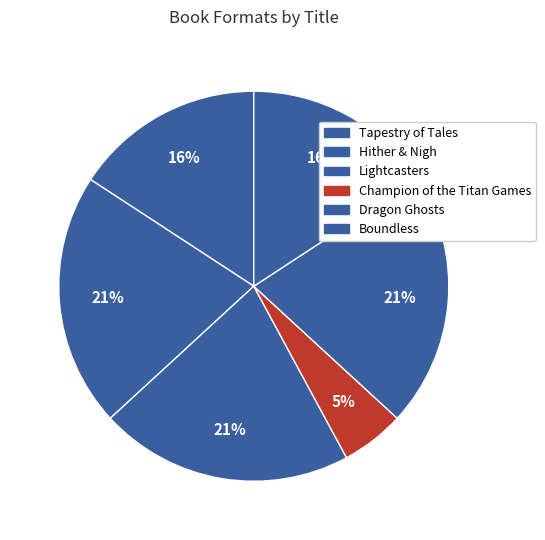

Is the sum of Boundless and Champion of the Titan Games greater than half?

No